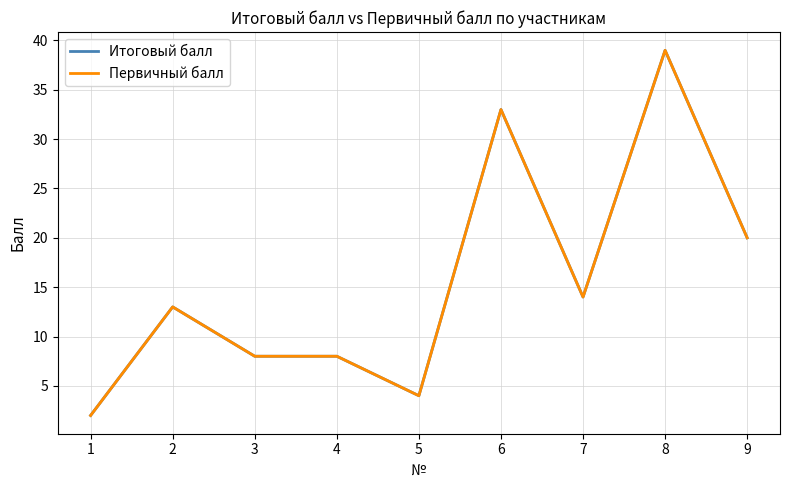

Between 1 and 6, which series saw the biggest shift?

Итоговый балл